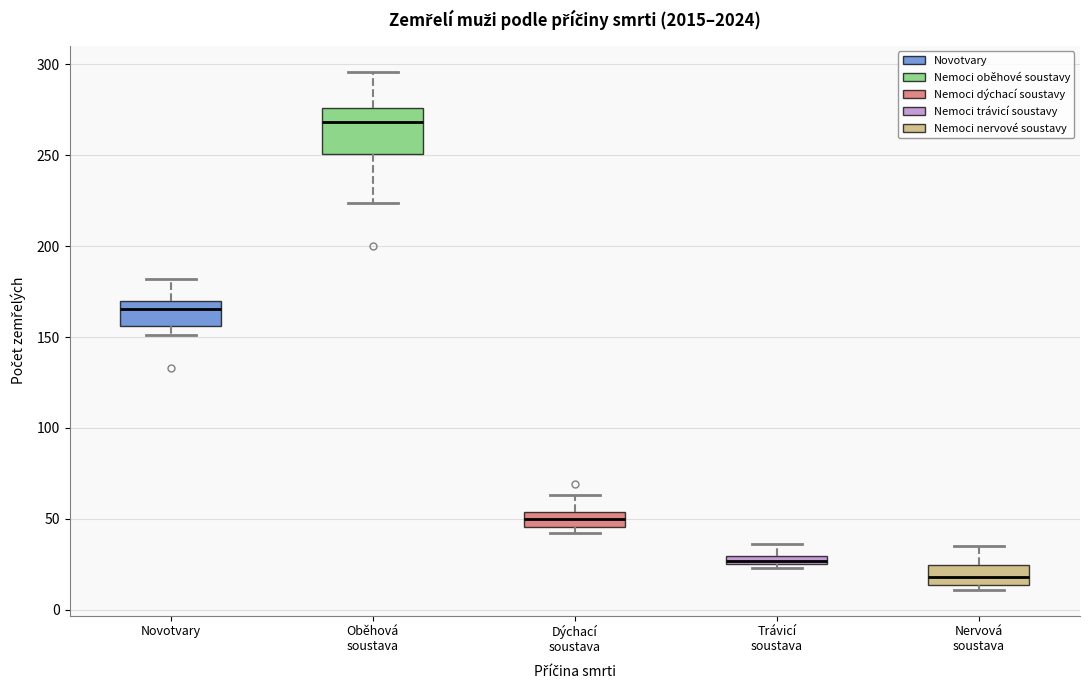

Where does the median line of the box for Oběhová soustava sit on the y-axis? The values are not printed on the chart, so give them approximately, as read against the axis.

270